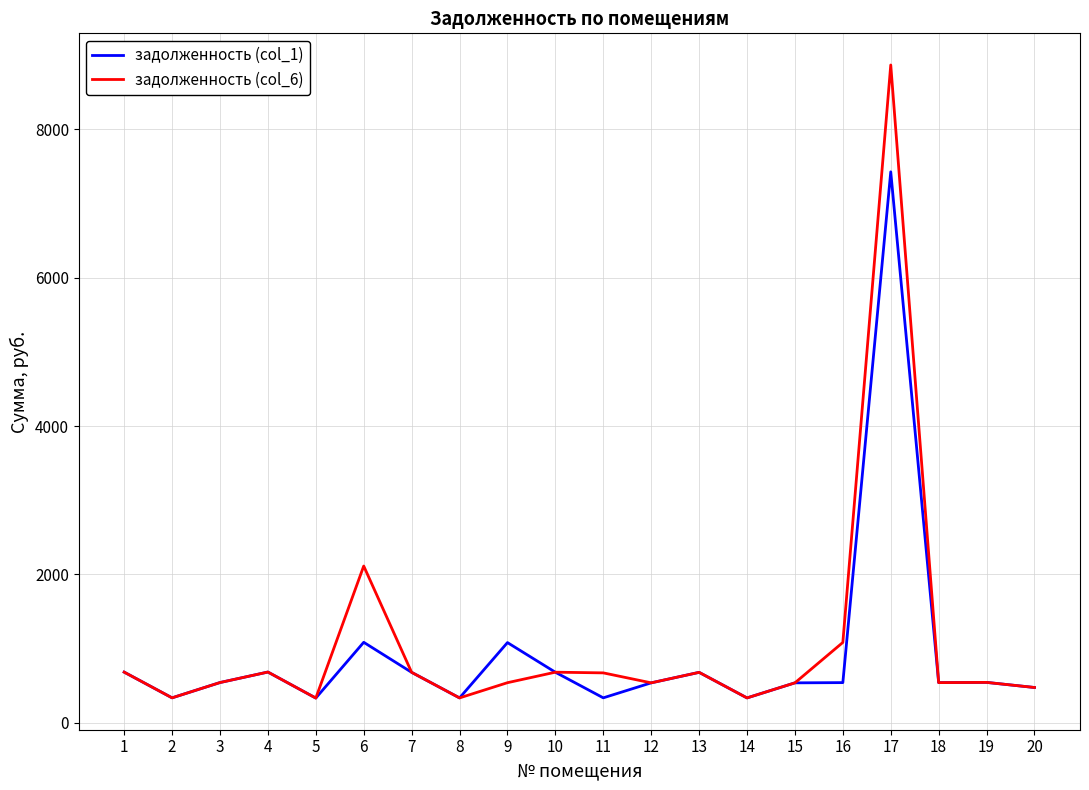

Which series has the largest range (max minus min)?

задолженность (col_6)